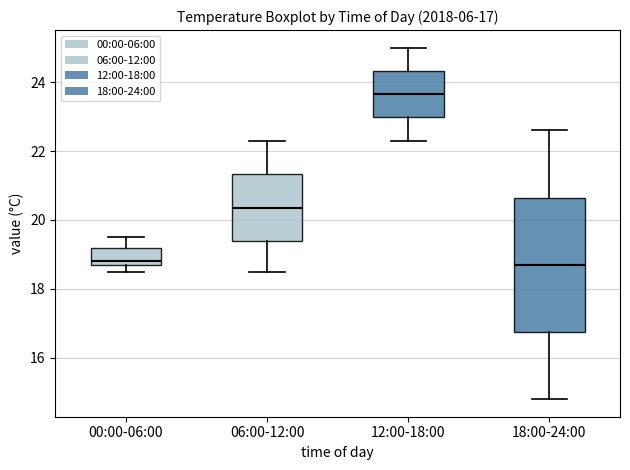

Comparing the boxes themselves (not the whiskers), which one is the tallest?

18:00-24:00